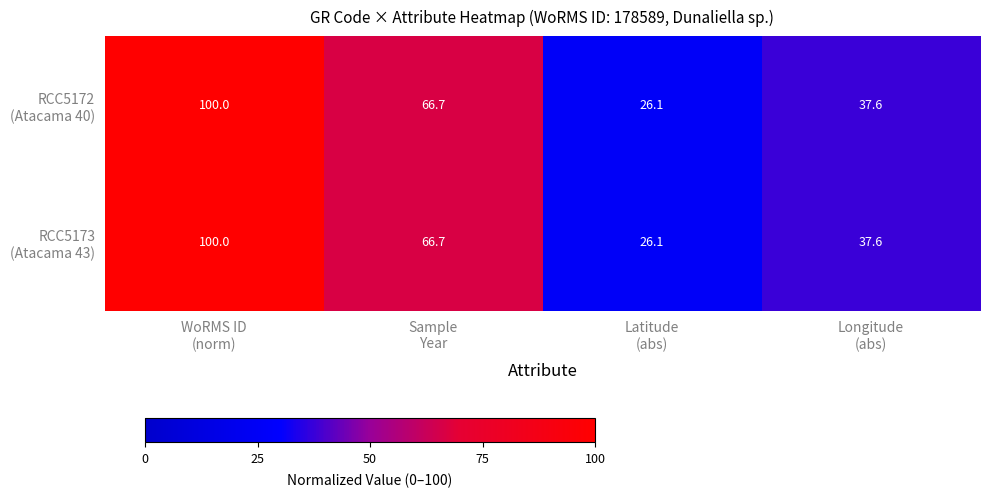

What is the greatest value displayed?

100.0